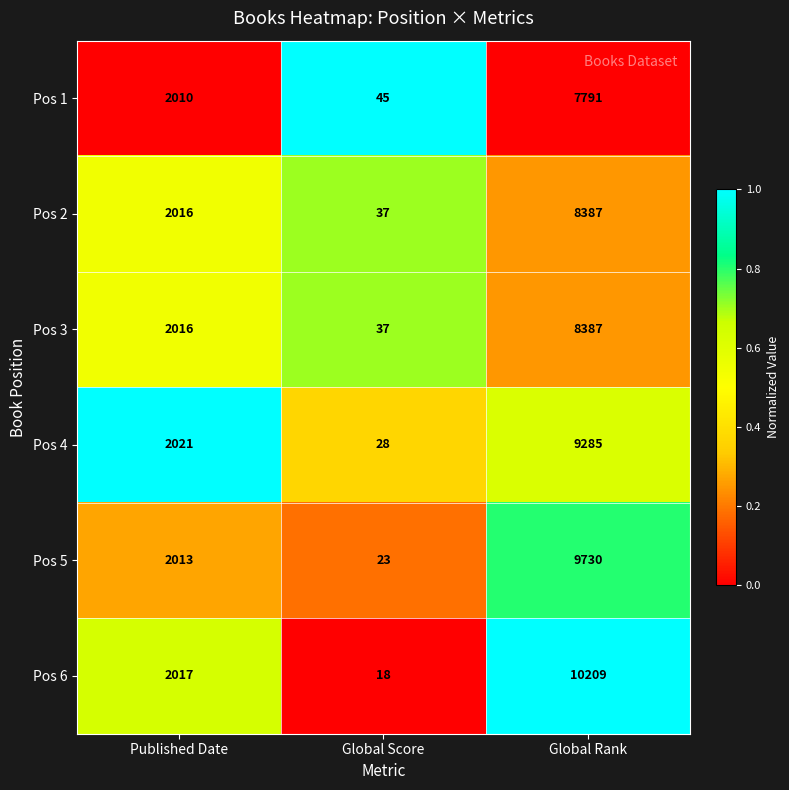

What is the maximum value for Pos 4?

9285